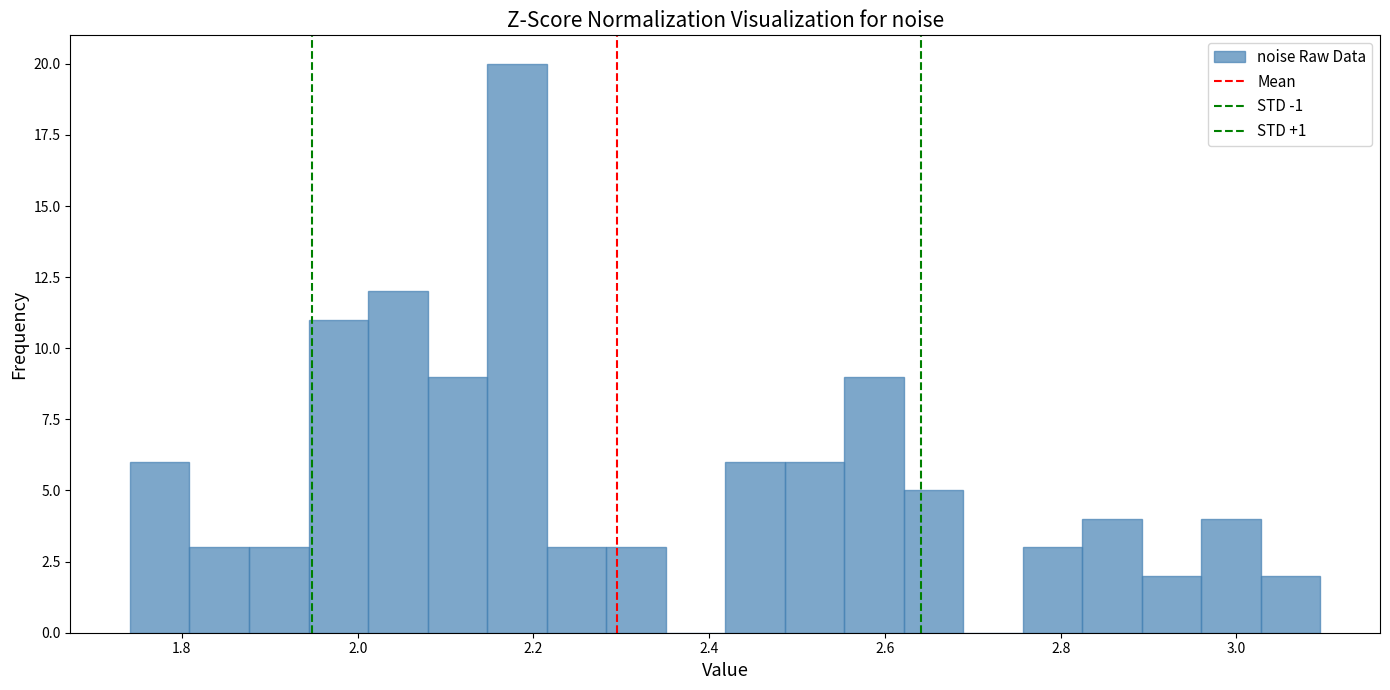

Read against the x-axis, roughly where is the centre of the tallest bar?

2.18